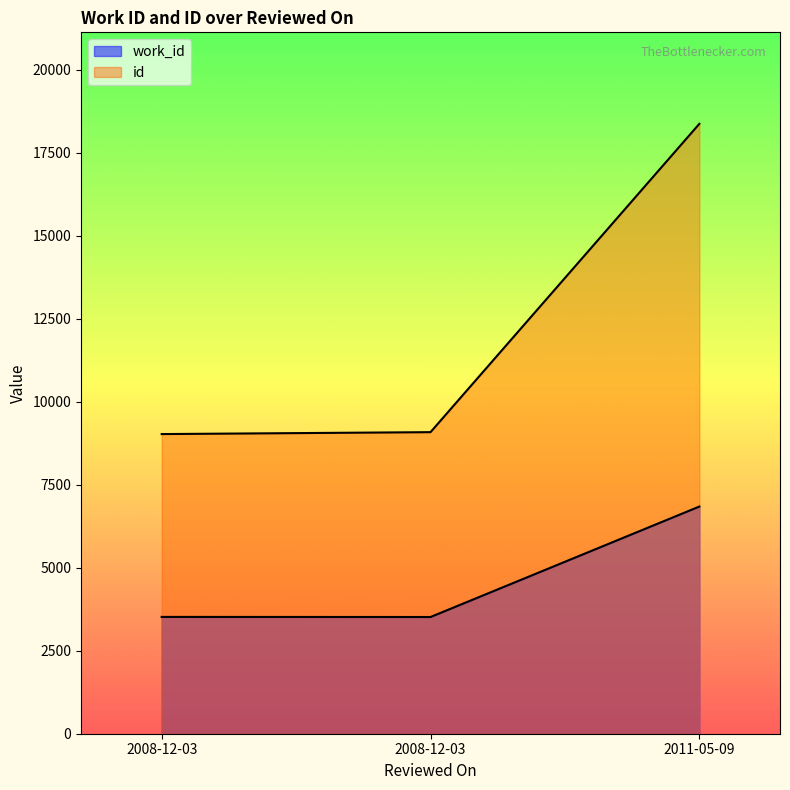

What is the average value of the id series?

12162